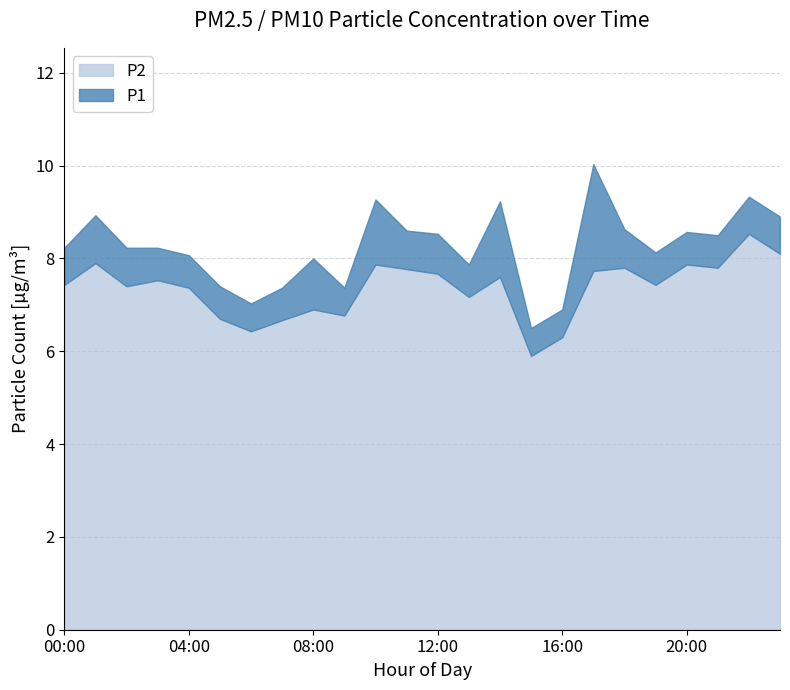

What is the difference between the second highest and minimum values in the P2 series?

2.2